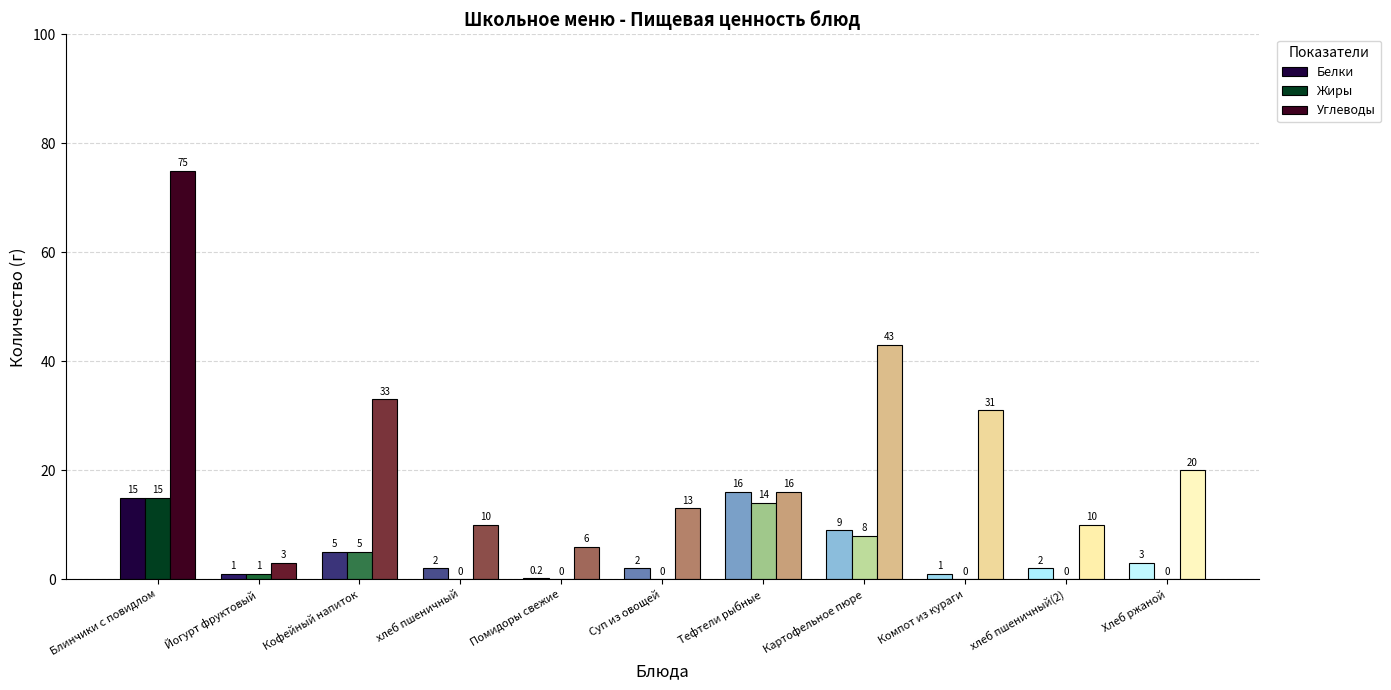

Reading right to left, transcribe all the data shown in this chart.

Белки: Хлеб ржаной=3.0	хлеб пшеничный(2)=2.0	Компот из кураги=1.0	Картофельное пюре=9.0	Тефтели рыбные=16.0	Суп из овощей=2.0	Помидоры свежие=0.2	хлеб пшеничный=2.0	Кофейный напиток=5.0	Йогурт фруктовый=1.0	Блинчики с повидлом=15.0
Жиры: Хлеб ржаной=0.0	хлеб пшеничный(2)=0.0	Компот из кураги=0.0	Картофельное пюре=8.0	Тефтели рыбные=14.0	Суп из овощей=0.0	Помидоры свежие=0.0	хлеб пшеничный=0.0	Кофейный напиток=5.0	Йогурт фруктовый=1.0	Блинчики с повидлом=15.0
Углеводы: Хлеб ржаной=20.0	хлеб пшеничный(2)=10.0	Компот из кураги=31.0	Картофельное пюре=43.0	Тефтели рыбные=16.0	Суп из овощей=13.0	Помидоры свежие=6.0	хлеб пшеничный=10.0	Кофейный напиток=33.0	Йогурт фруктовый=3.0	Блинчики с повидлом=75.0